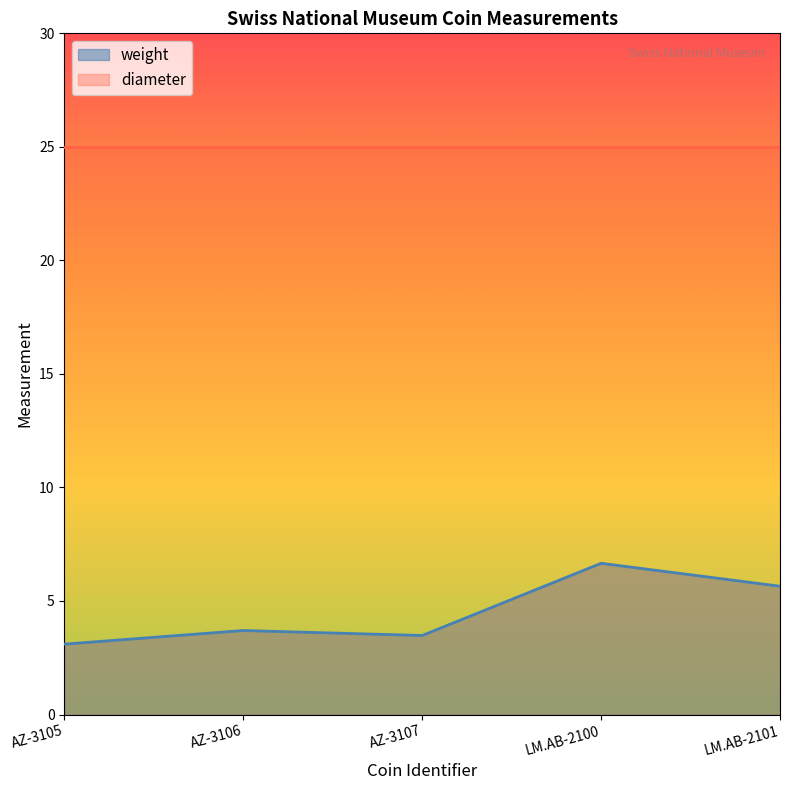

What is the average value?

4.5